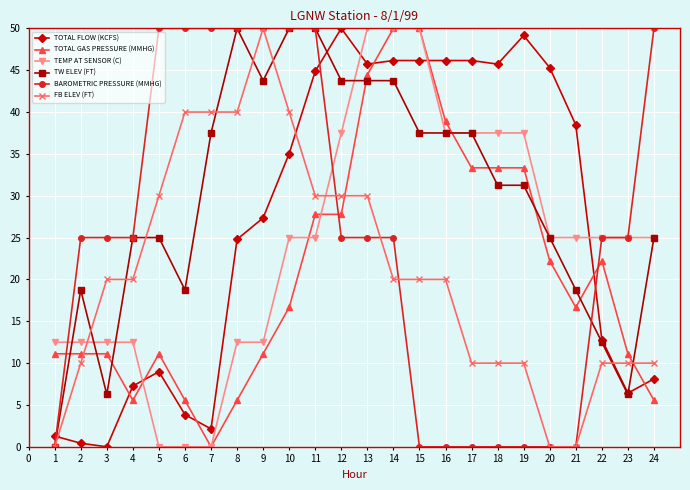

Is the value of FB ELEV (FT) at 7 greater than the value of TOTAL GAS PRESSURE (MMHG) at 14?

No